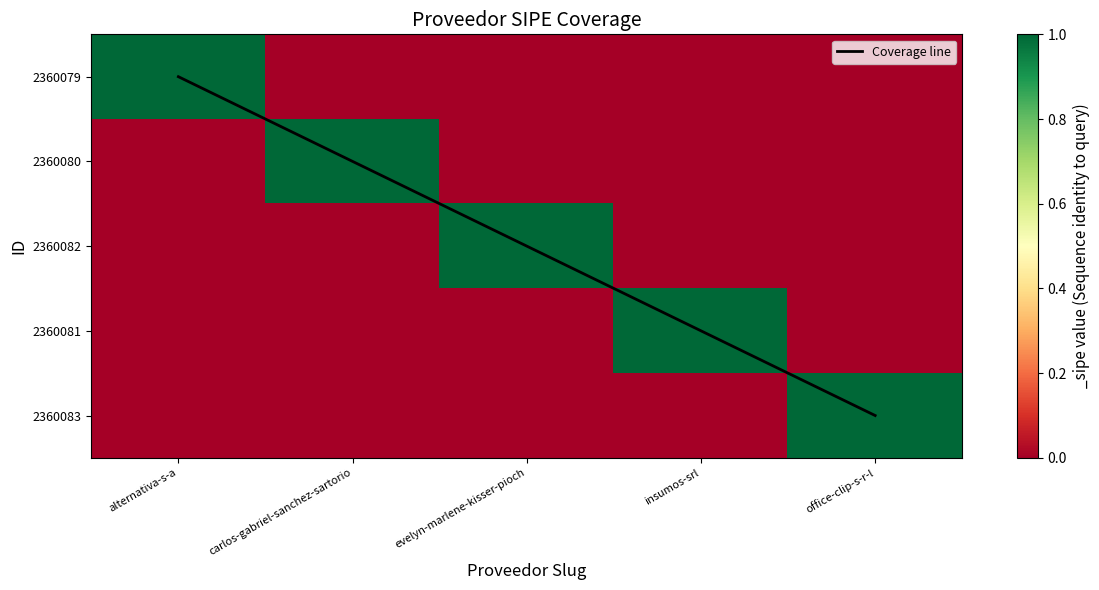

List the series in order of their peak value, lowest first.

2360079, 2360080, 2360082, 2360081, 2360083, Coverage line